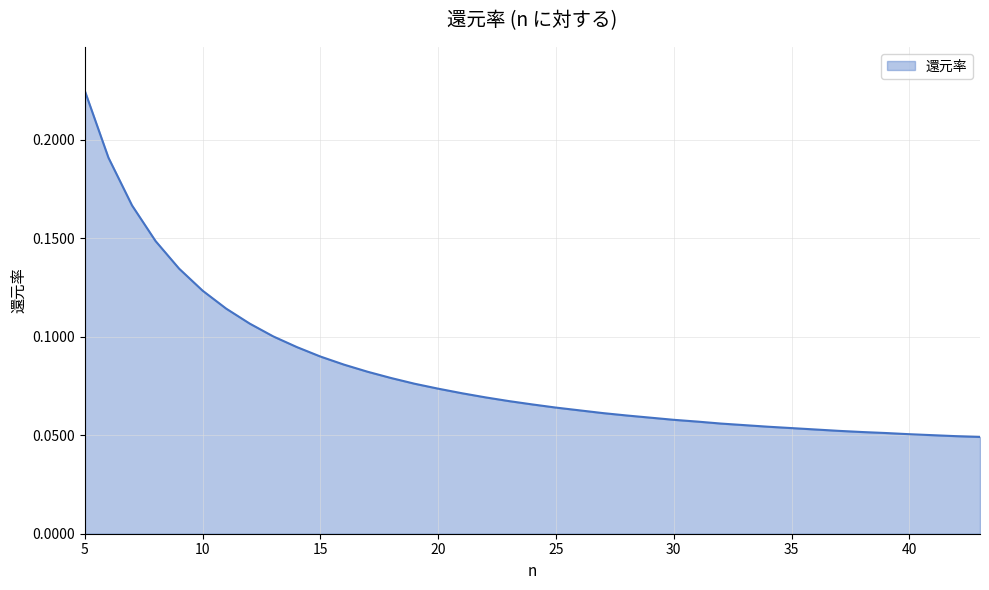

What is the value of the 35th point from the left?

0.1